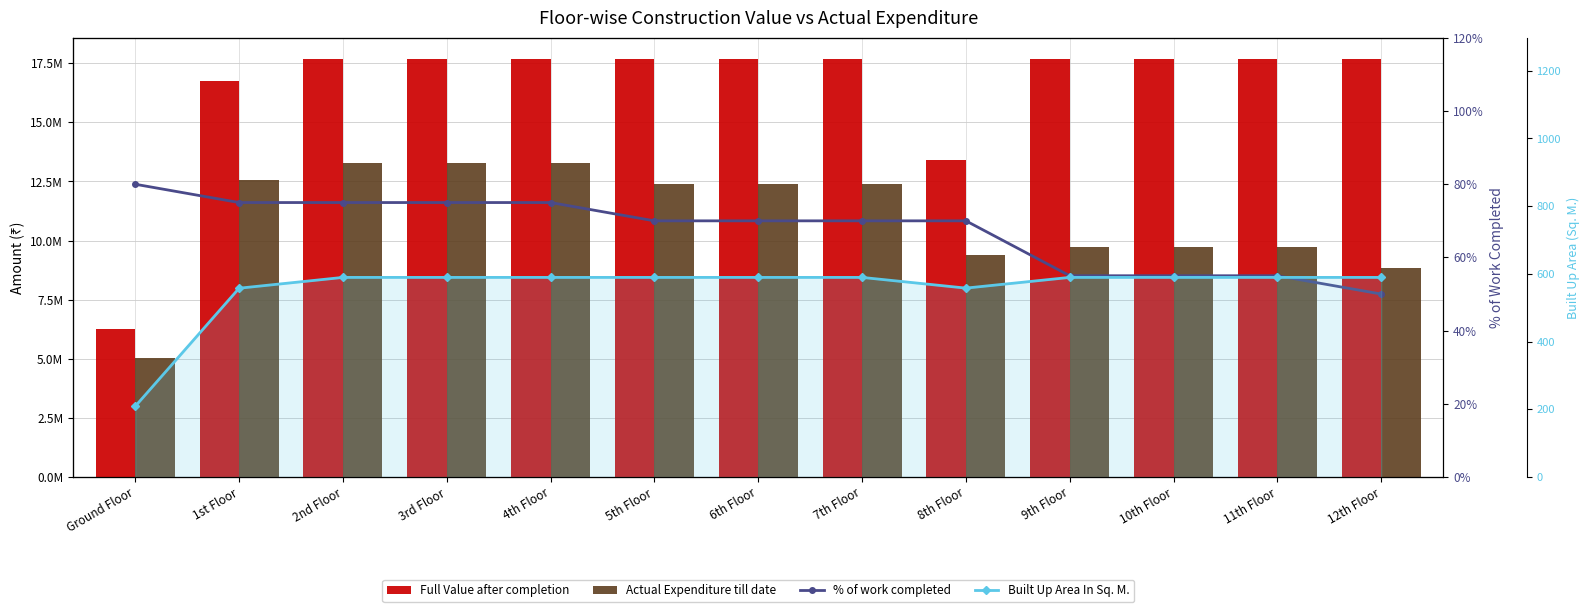

Reading left to right, list all the values displayed in this chart.

Full Value after completion: Ground Floor=6268800.0	1st Floor=16731300.0	2nd Floor=17689800.0	3rd Floor=17689800.0	4th Floor=17689800.0	5th Floor=17689800.0	6th Floor=17689800.0	7th Floor=17689800.0	8th Floor=13392720.0	9th Floor=17689800.0	10th Floor=17689800.0	11th Floor=17689800.0	12th Floor=17689800.0
Actual Expenditure till date: Ground Floor=5015040.0	1st Floor=12548475.0	2nd Floor=13267350.0	3rd Floor=13267350.0	4th Floor=13267350.0	5th Floor=12382860.0	6th Floor=12382860.0	7th Floor=12382860.0	8th Floor=9374904.0	9th Floor=9729390.0	10th Floor=9729390.0	11th Floor=9729390.0	12th Floor=8844900.0
% of work completed: Ground Floor=0.8	1st Floor=0.8	2nd Floor=0.8	3rd Floor=0.8	4th Floor=0.8	5th Floor=0.7	6th Floor=0.7	7th Floor=0.7	8th Floor=0.7	9th Floor=0.6	10th Floor=0.6	11th Floor=0.6	12th Floor=0.5
Built Up Area In Sq. M.: Ground Floor=209.0	1st Floor=557.7	2nd Floor=589.7	3rd Floor=589.7	4th Floor=589.7	5th Floor=589.7	6th Floor=589.7	7th Floor=589.7	8th Floor=558.0	9th Floor=589.7	10th Floor=589.7	11th Floor=589.7	12th Floor=589.7